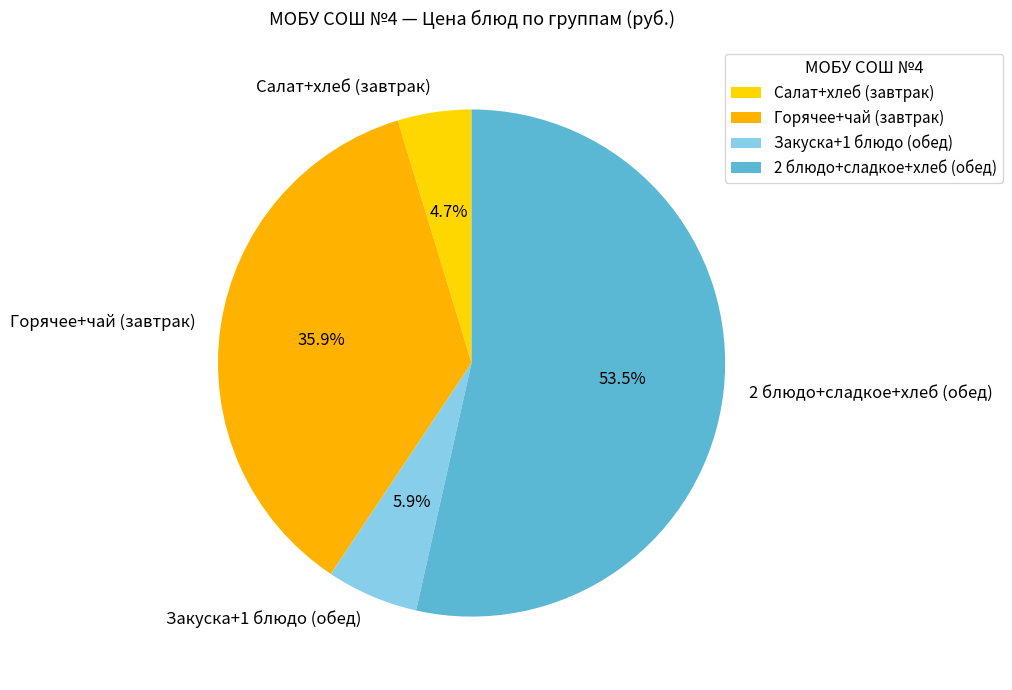

How many segments does this pie chart have?

4